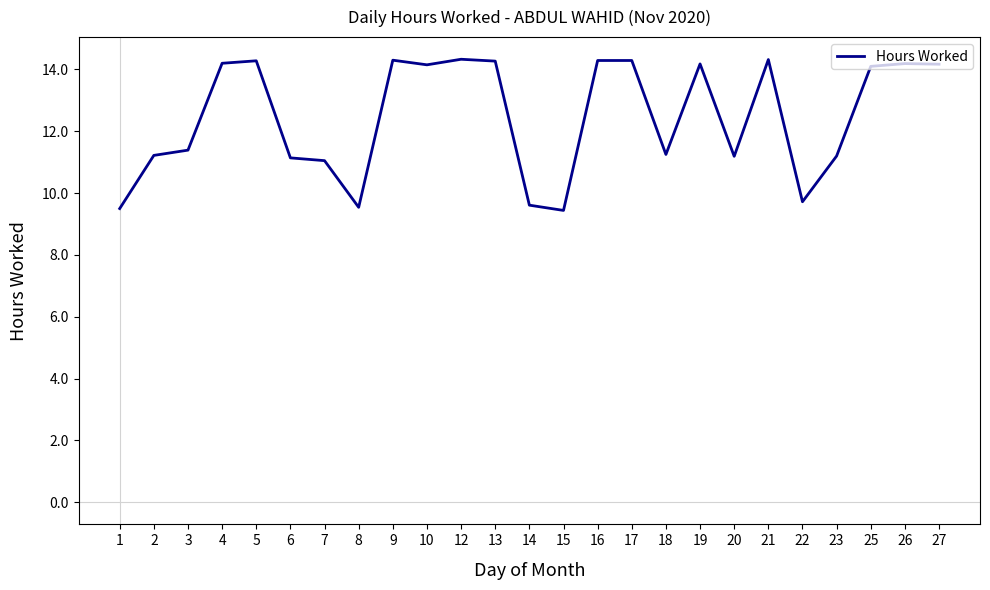

What is the ratio of the value at 8 to the value at 6?

0.9